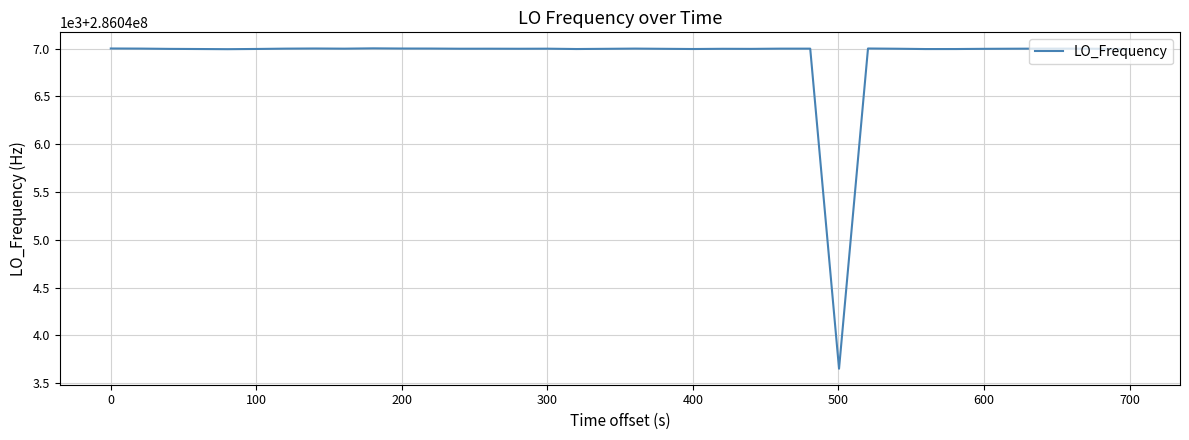

Does the chart have visible grid lines?

Yes